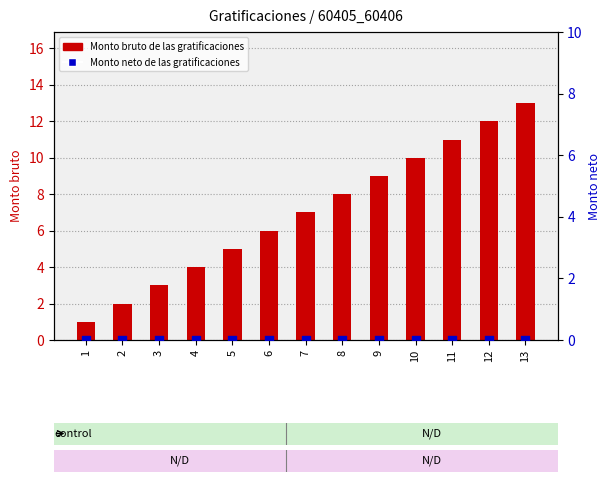

At which category is the sum across all series the highest?

13